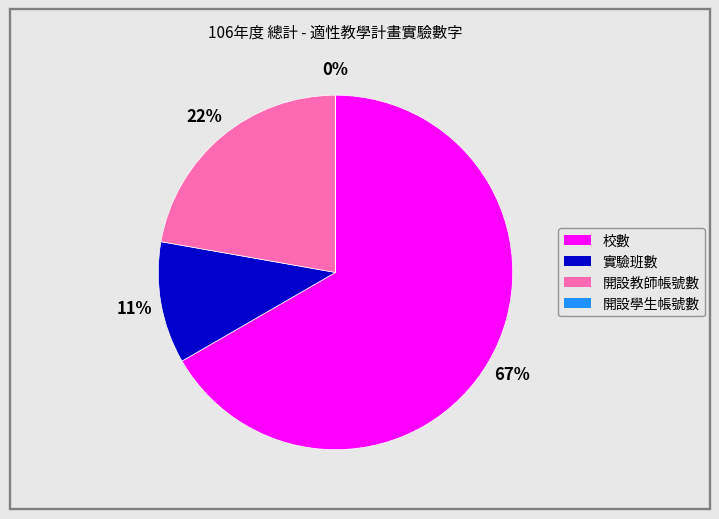

Is it true that 開設學生帳號數 is 0% of the pie?

True